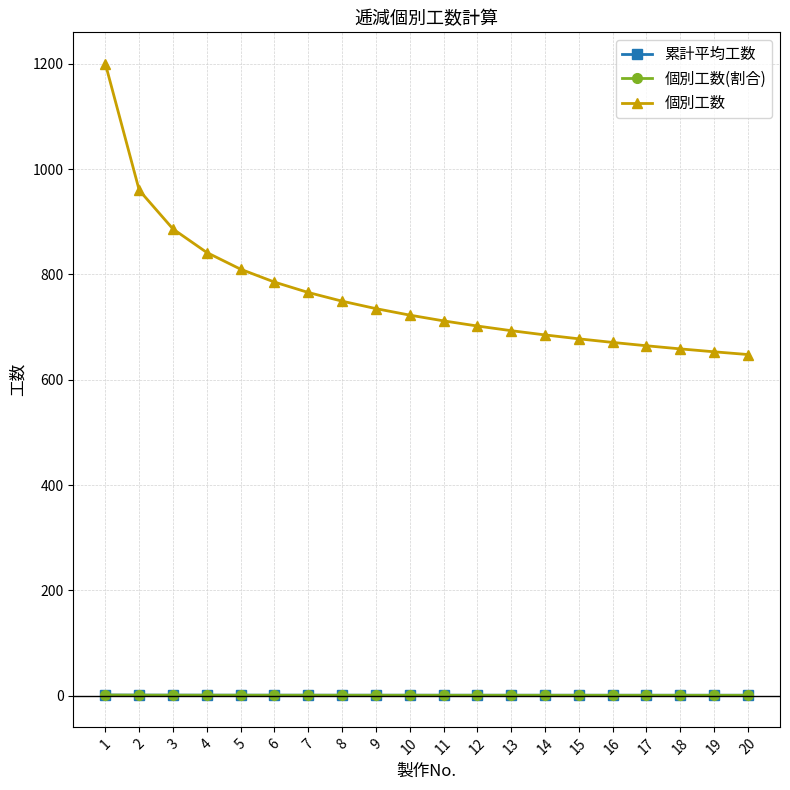

True or false: 個別工数(割合) has a value of 1.0 at 1.

True